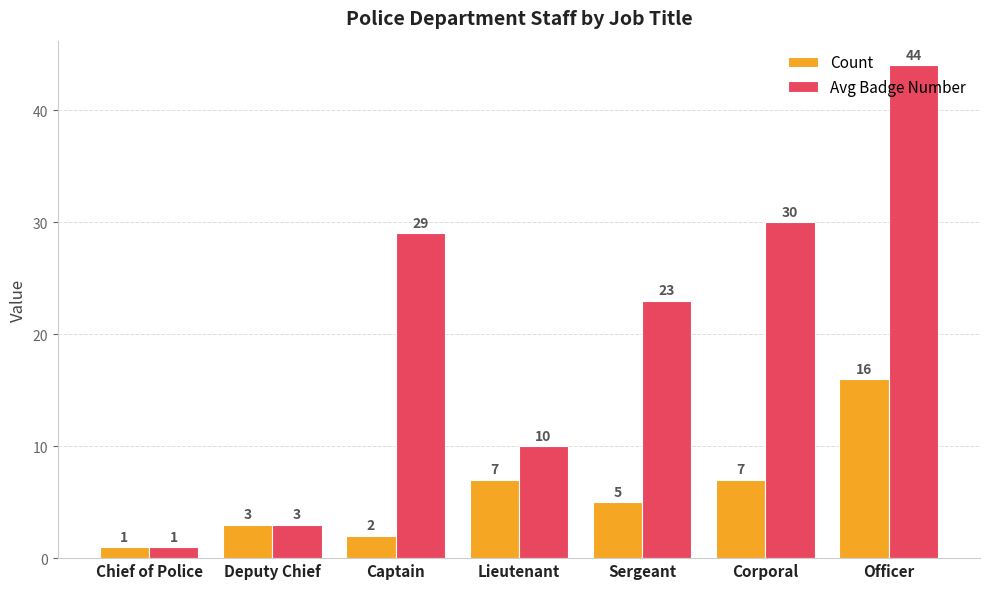

What are all the series names shown in the legend?

Count, Avg Badge Number